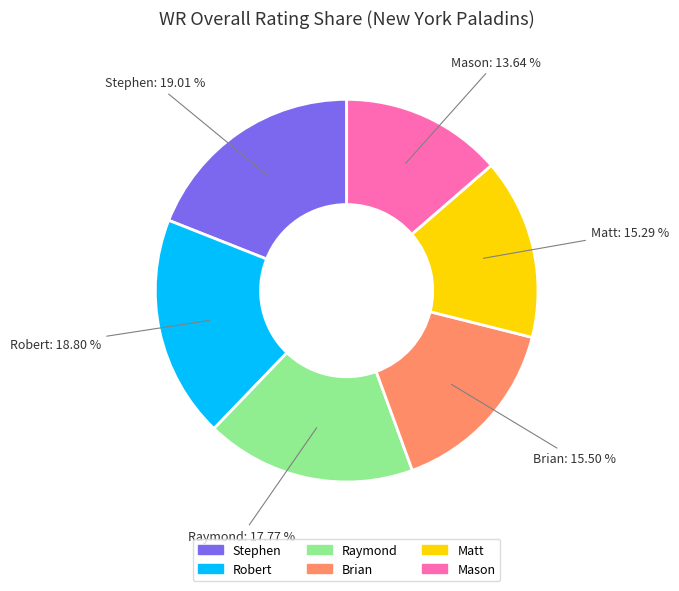

Between Stephen and Matt, which is larger?

Stephen